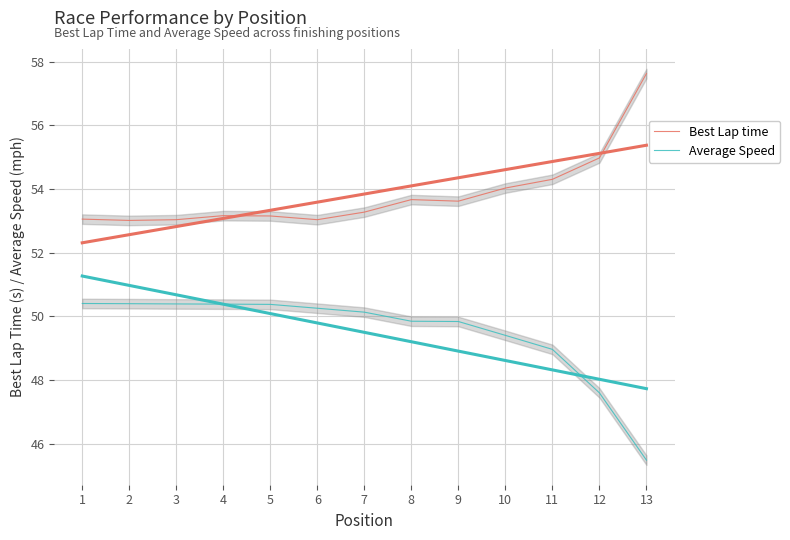

True or false: Best Lap time and Average Speed intersect in this chart.

False